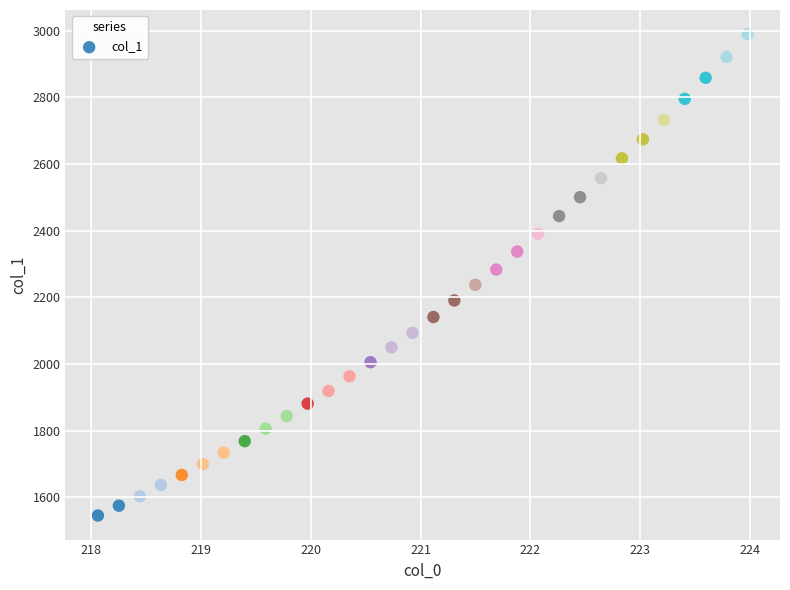

What is the range of Y values (max minus min)?

1444.4